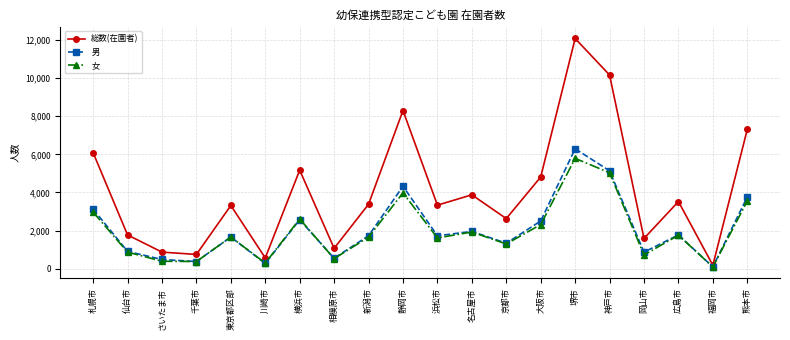

True or false: 総数(在園者) has a value of 3315 at 東京都区部.

True